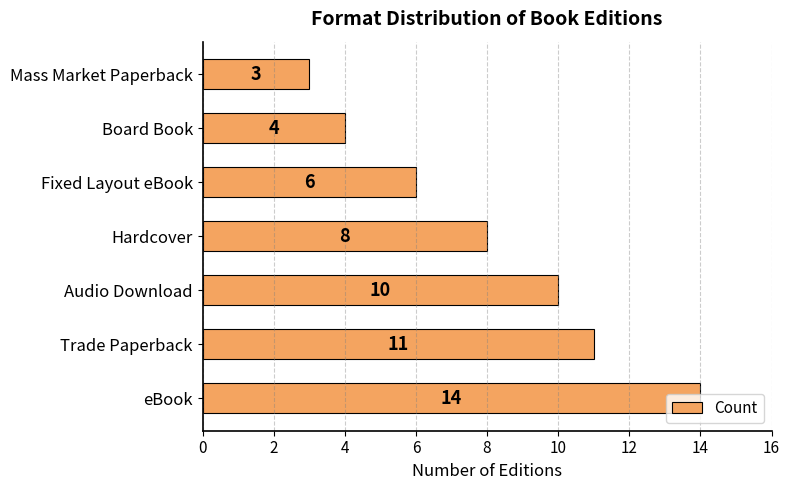

What is the ratio of the value at Fixed Layout eBook to the value at Board Book?

1.5